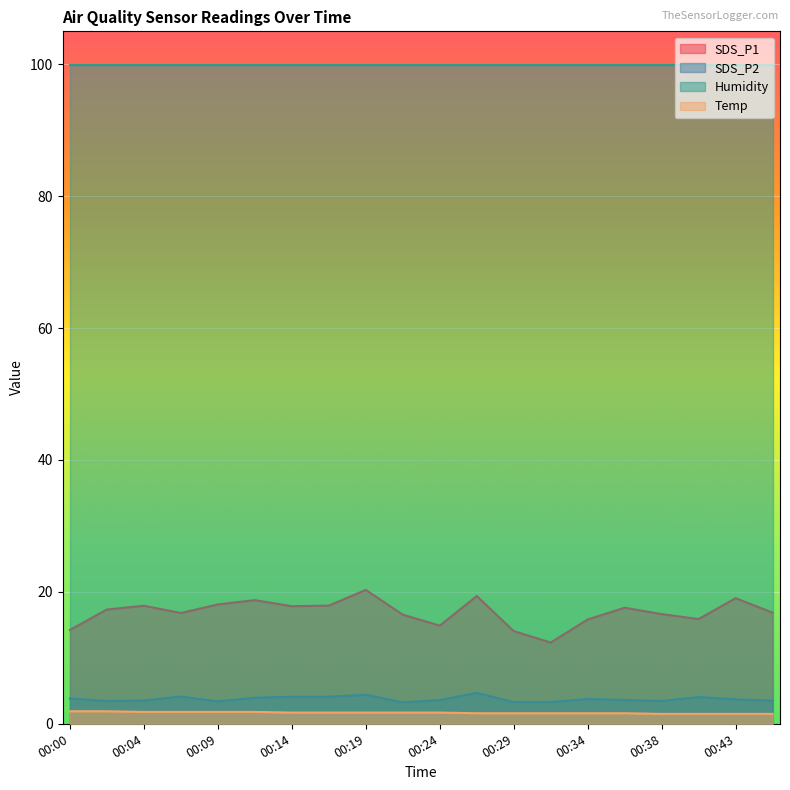

Which label corresponds to the largest value in the chart?

00:19